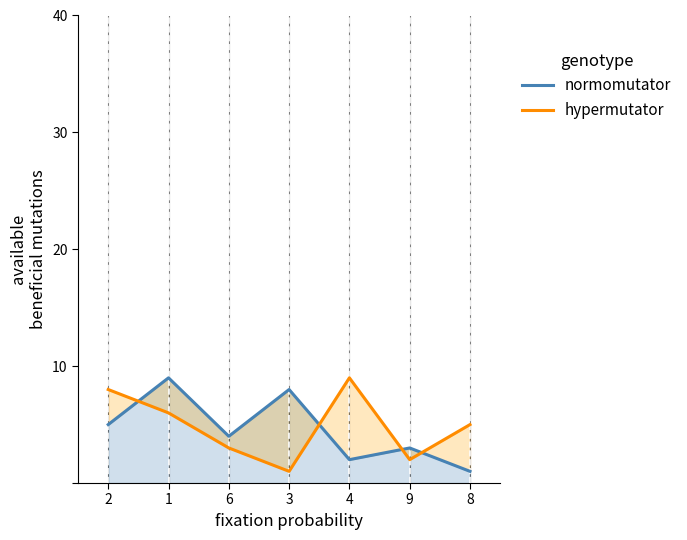

What is the total value across all series at 6?

7